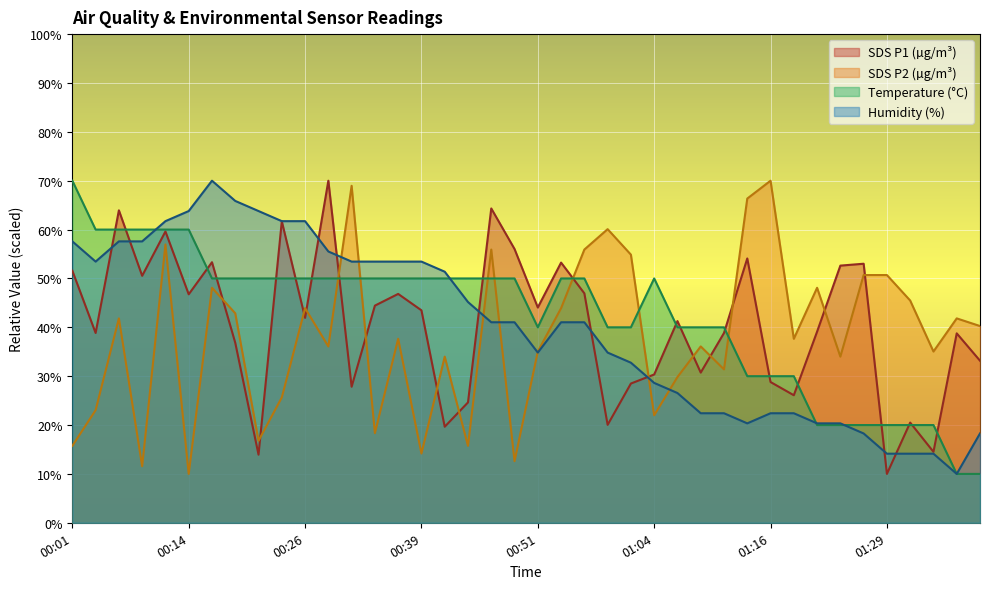

What is the value of the SDS_P2 point at the 29th from the left?

31.4